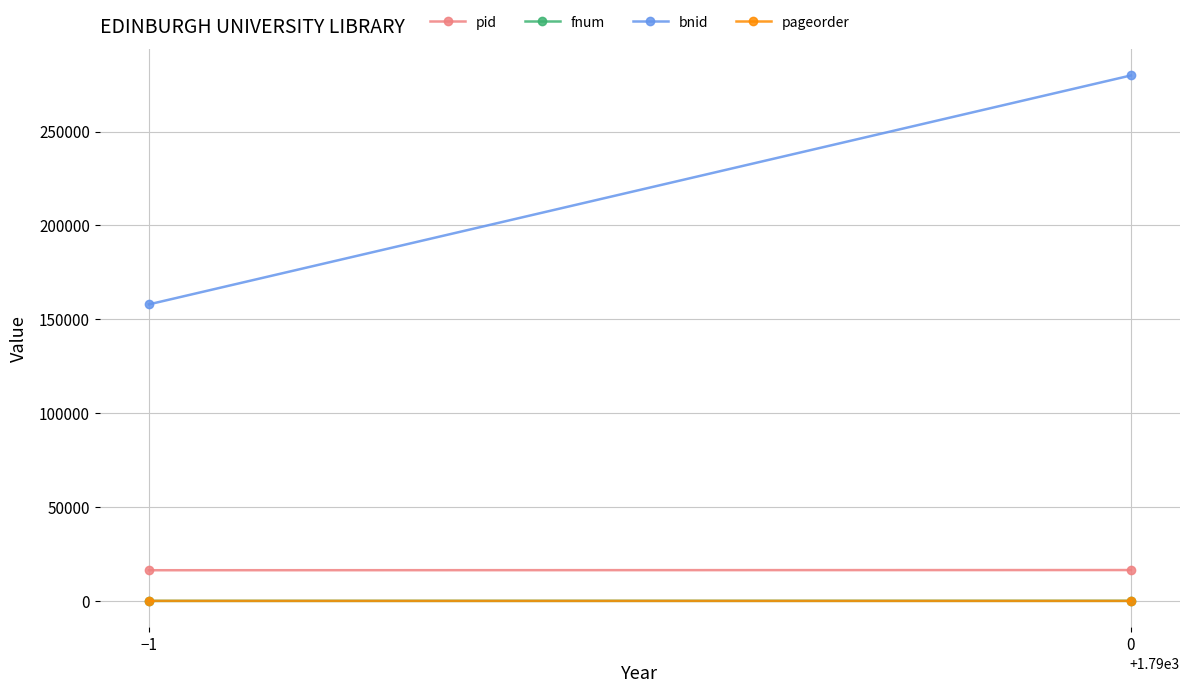

What is the highest value of the fnum series?

35